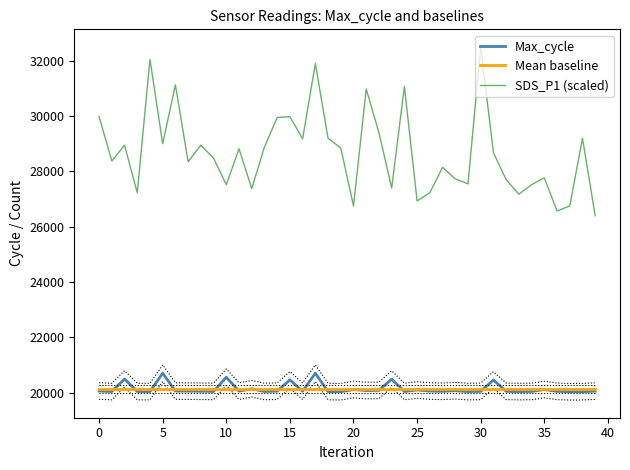

Does the chart have visible grid lines?

No